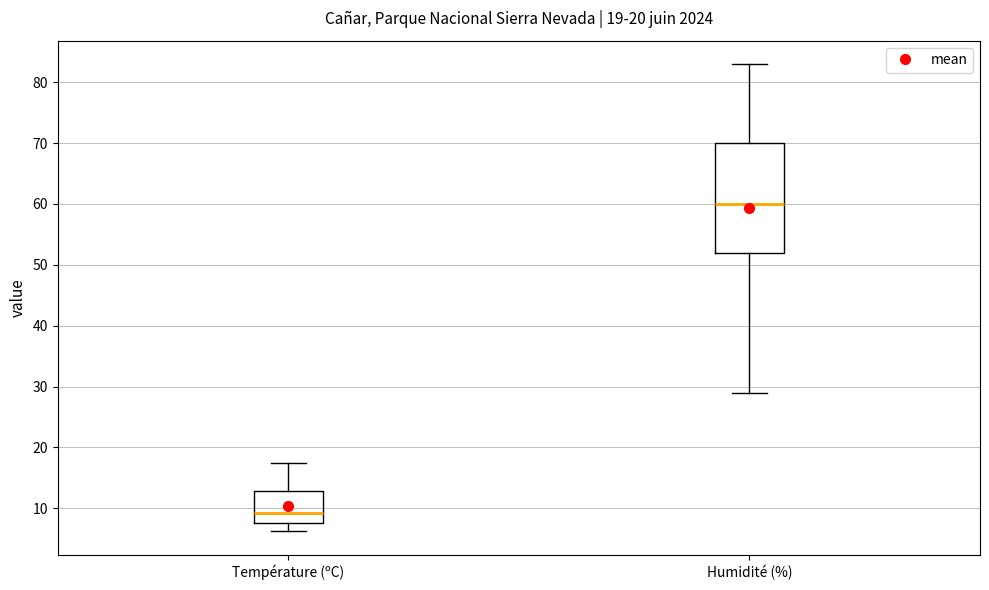

Which box's median line is the lowest?

Température (ºC)